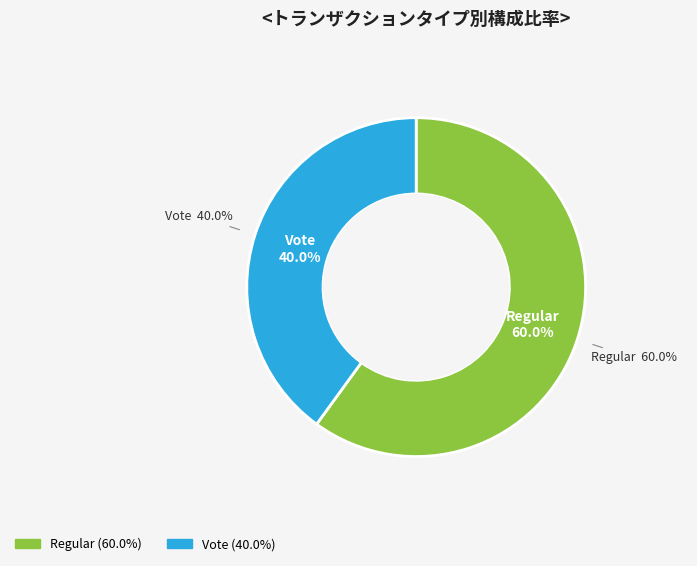

True or false: Vote accounts for 40% of the total.

True